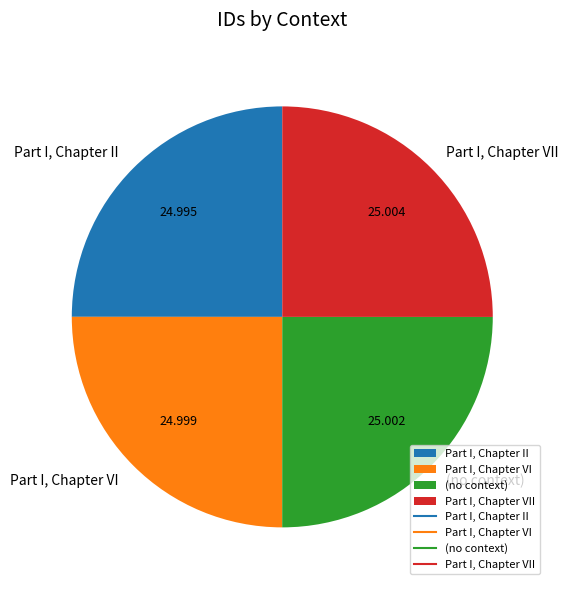

Count the number of slices in the pie.

4